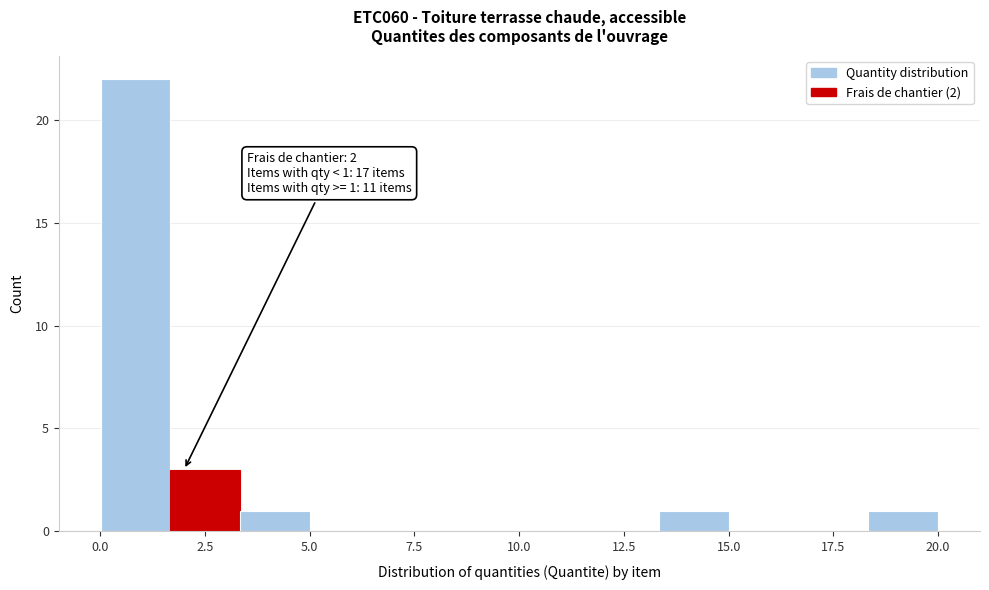

Read against the x-axis, roughly where is the centre of the tallest bar?

1.0